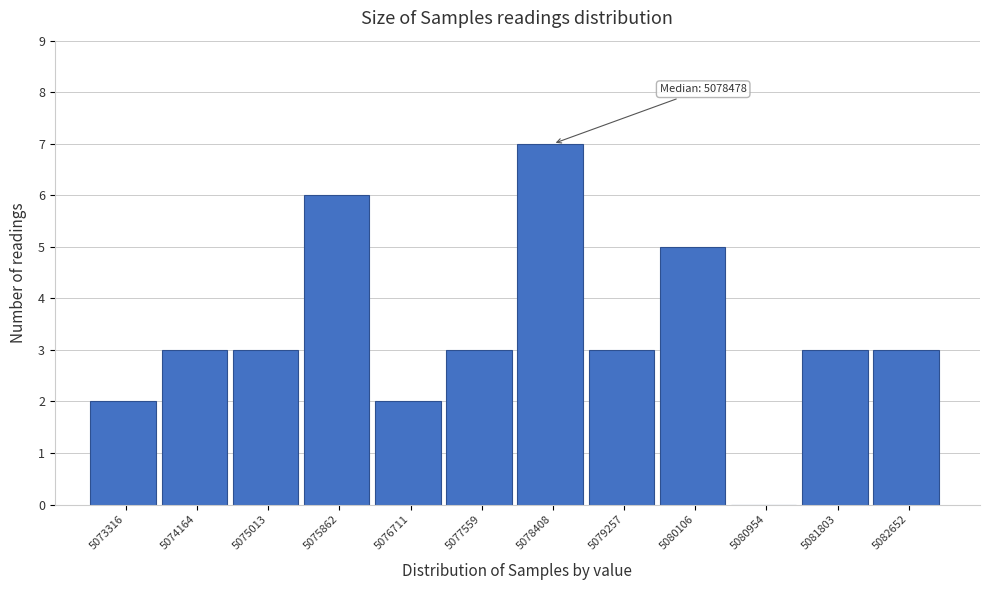

Reading left to right, transcribe all the data shown in this chart.

5073316=2	5074164=3	5075013=3	5075862=6	5076711=2	5077559=3	5078408=7	5079257=3	5080106=5	5080954=0	5081803=3	5082652=3